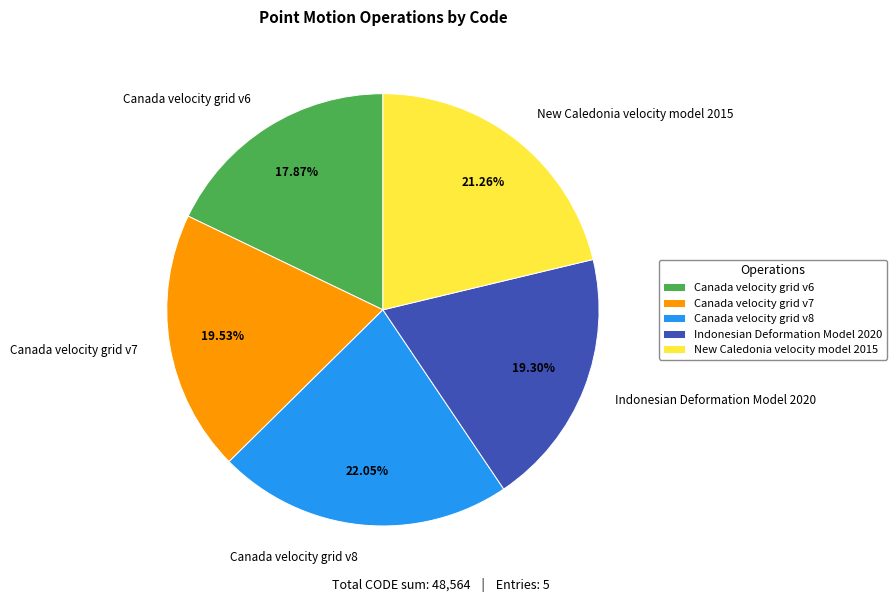

Count the number of slices in the pie.

5